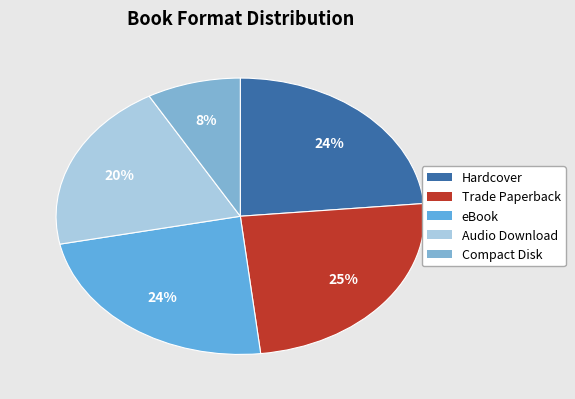

What is the smallest slice in the pie chart?

Compact Disk